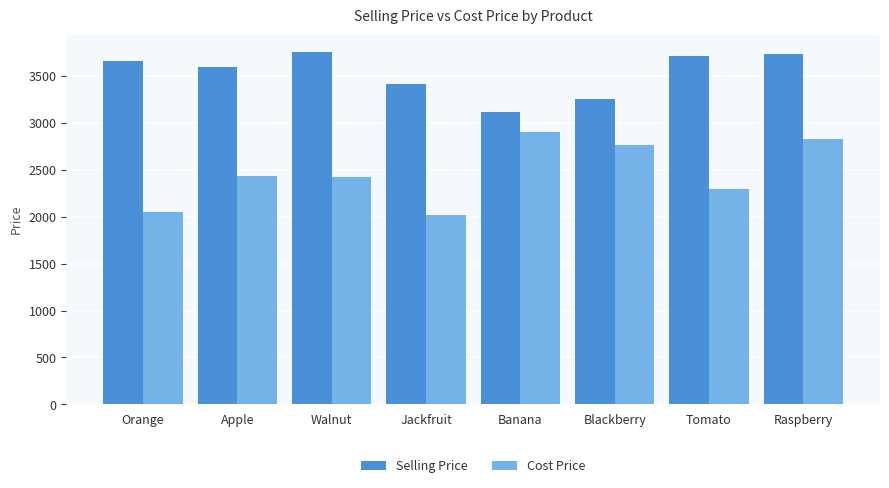

List the series in order of their peak value, lowest first.

Cost Price, Selling Price